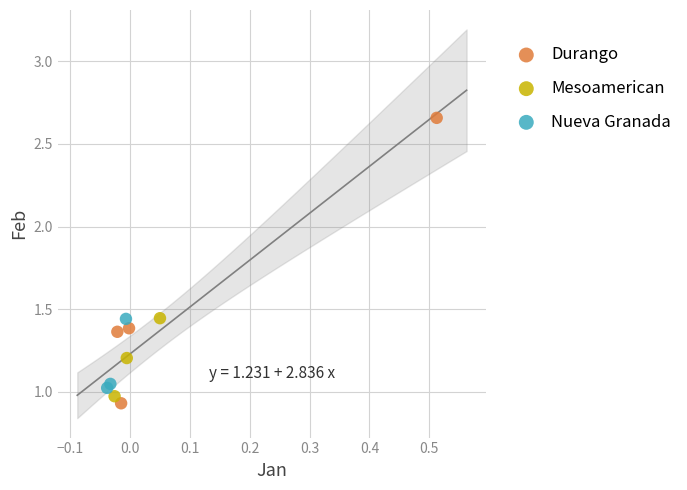

Which series contains the highest Y value?

Durango